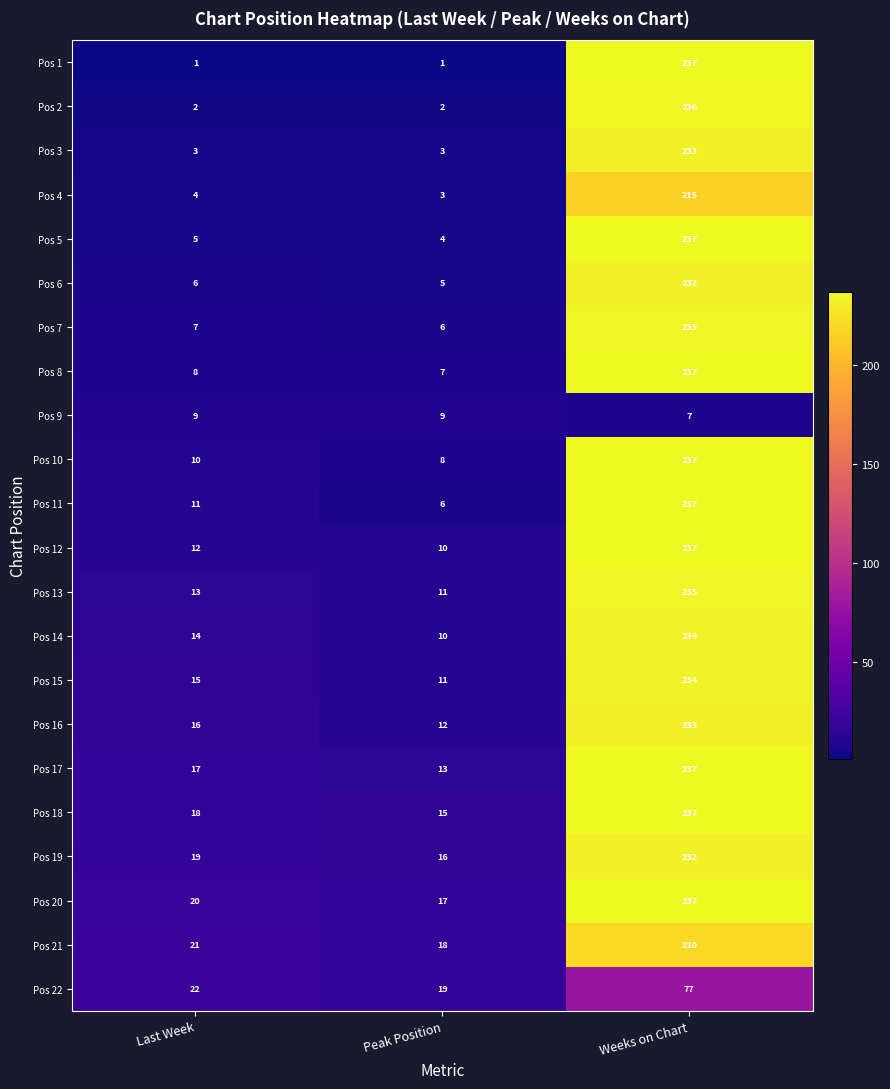

What is the difference between the second highest and minimum values in the Pos 14 series?

4